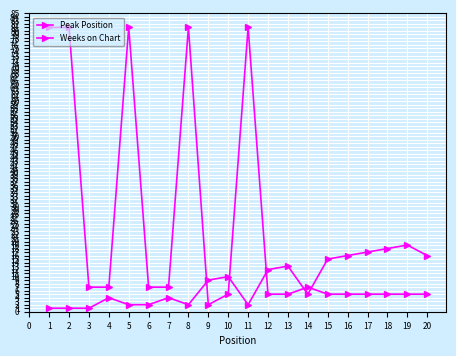

How many distinct data groups are displayed?

2